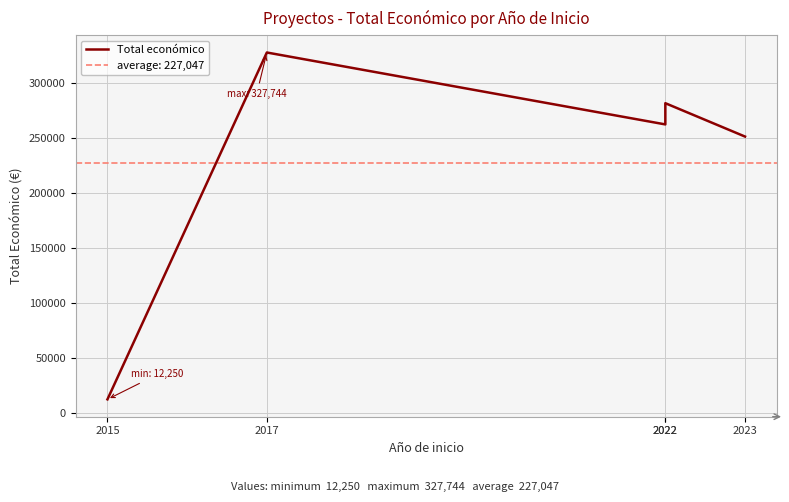

What is the sum of all values?

1135237